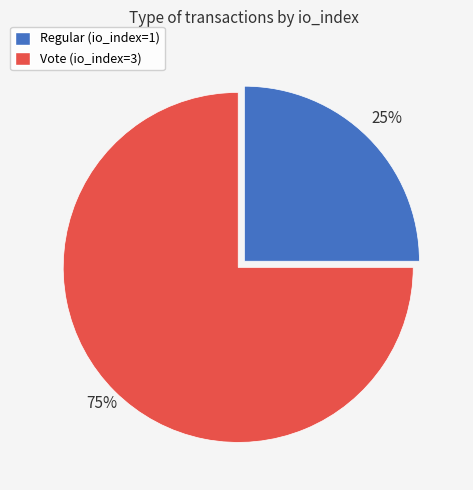

What is the ratio of the value at Vote (io_index=3) to the value at Regular (io_index=1)?

3.0